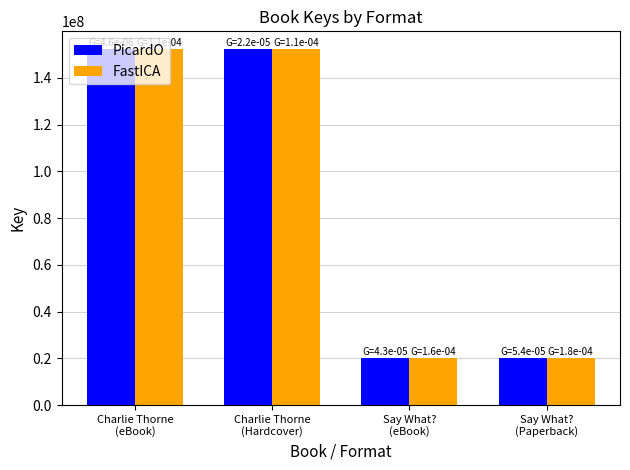

What is the difference between the second highest and second lowest values in the FastICA series?

132107009